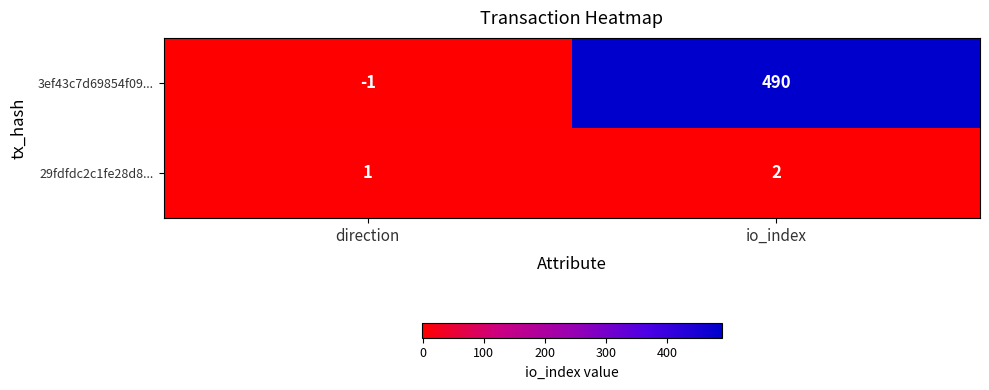

Between direction and io_index, which series saw the biggest shift?

3ef43c7d69854f09...